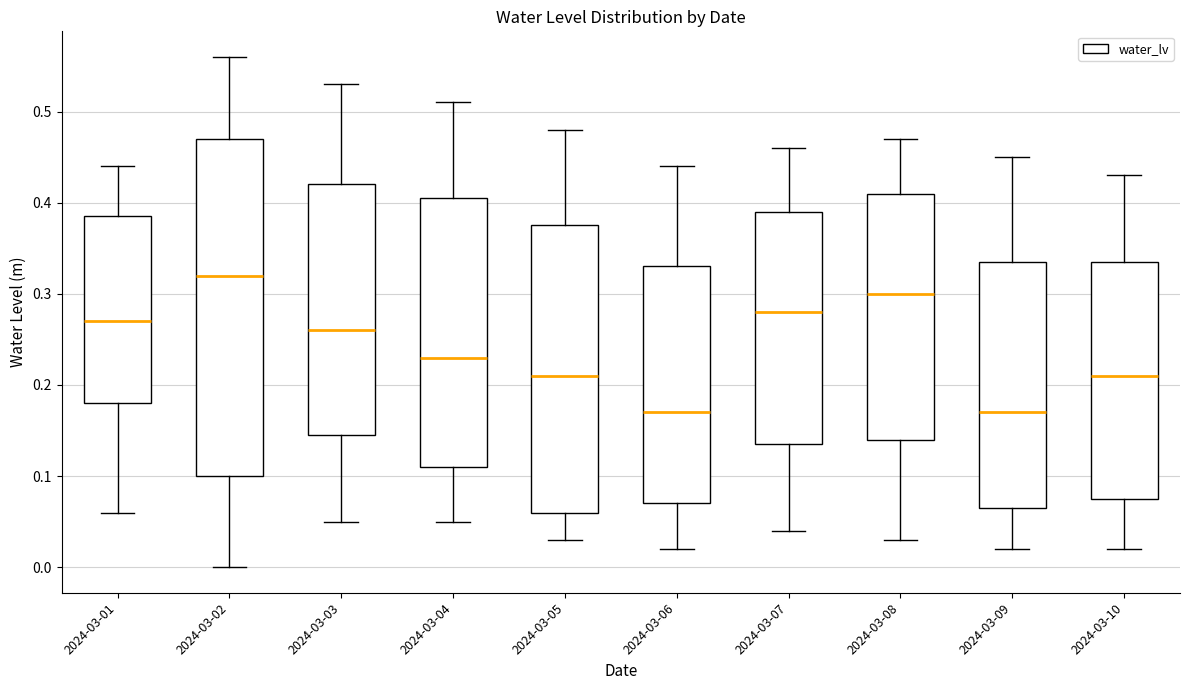

Which box is the tallest, from its lower edge to its upper edge?

2024-03-02